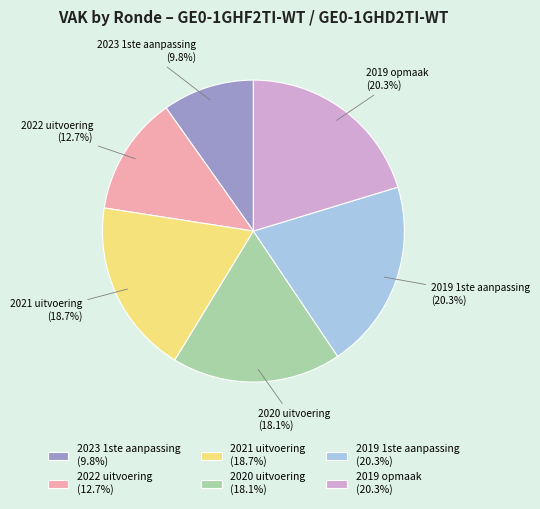

Count the number of slices in the pie.

6